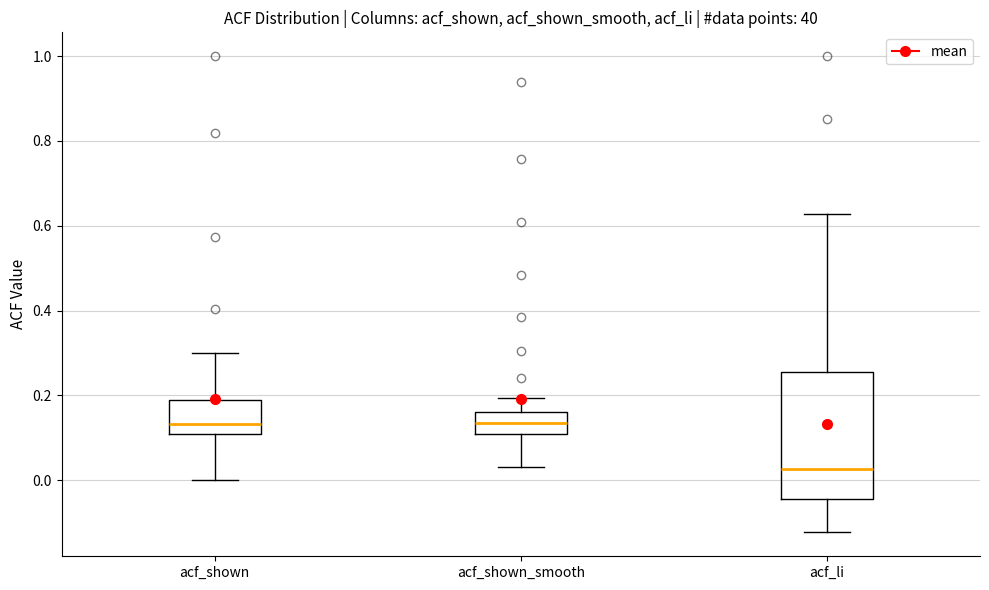

Reading left to right, read every box against the y-axis: the position of its median line, the range the box covers, and the ends of its whiskers. The values are not printed on the chart, so give them approximately, as read against the axis.

acf_shown: median 0.14, box 0.10 to 0.18, whiskers 0.00 to 0.30
acf_shown_smooth: median 0.14, box 0.10 to 0.16, whiskers 0.04 to 0.20
acf_li: median 0.02, box -0.04 to 0.26, whiskers -0.12 to 0.62